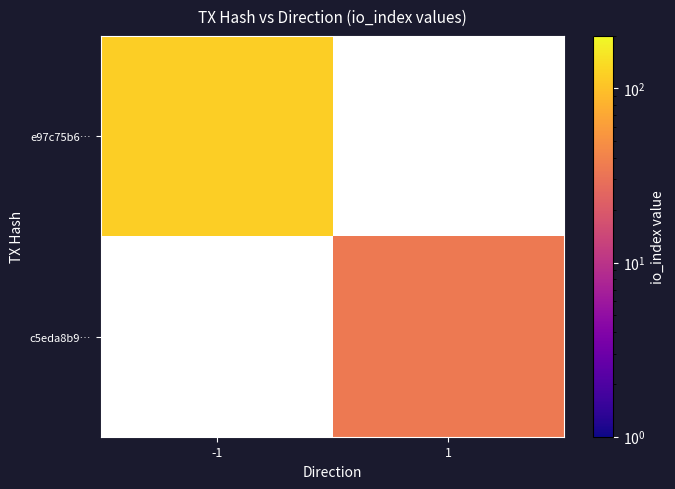

What is the minimum value for e97c75b6…?

118.0